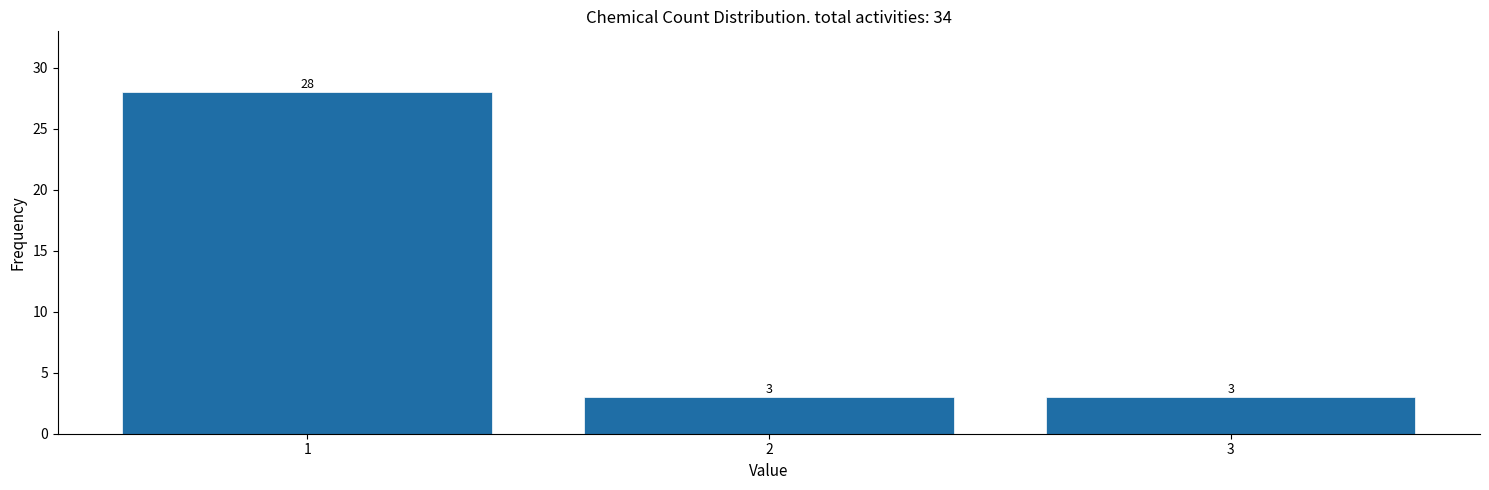

Reading right to left, transcribe all the data shown in this chart.

3=3	2=3	1=28